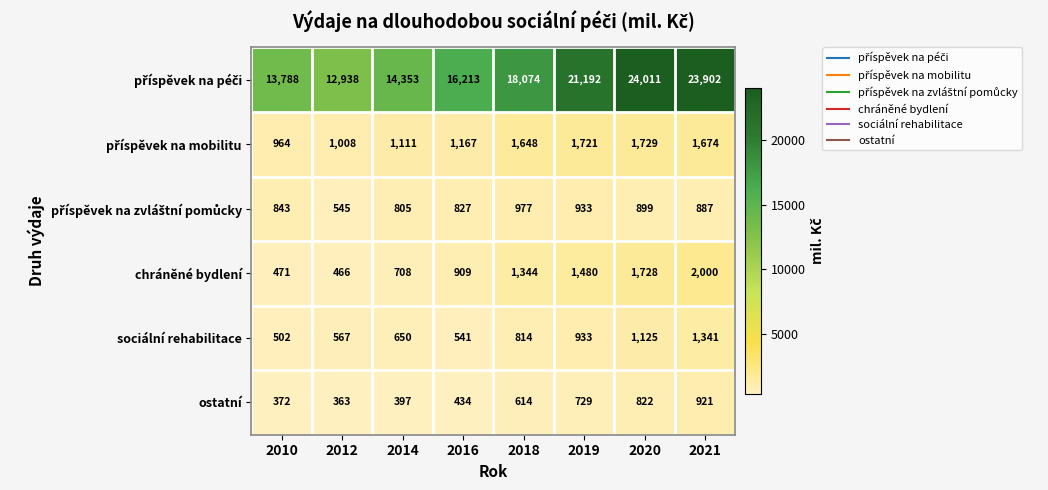

Count the chráněné bydlení values in the range 708 to 1728.

5